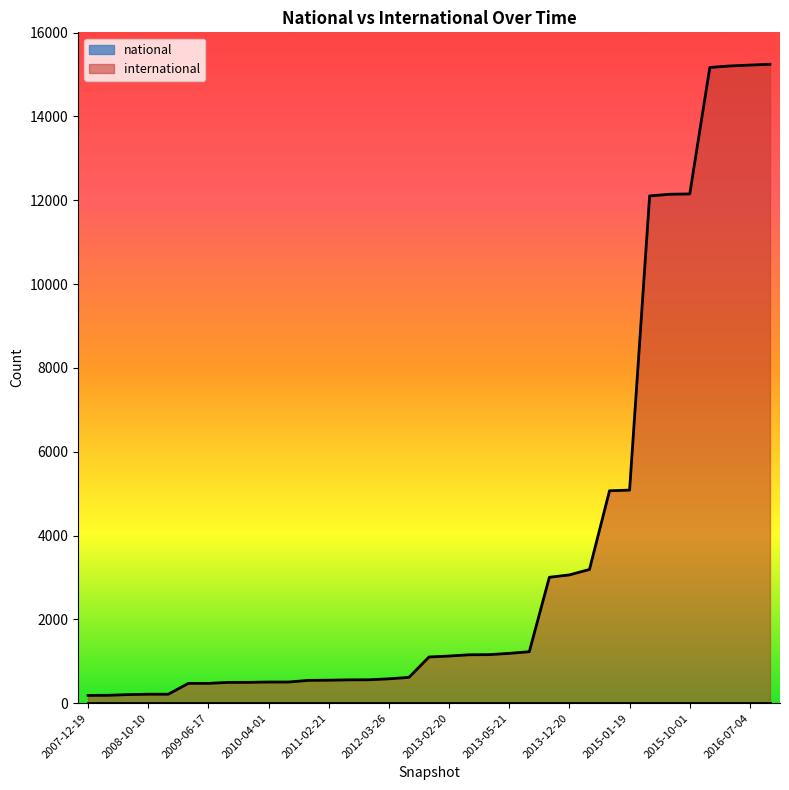

What is the change in value from 2007-12-19 to 2011-09-05?

+373